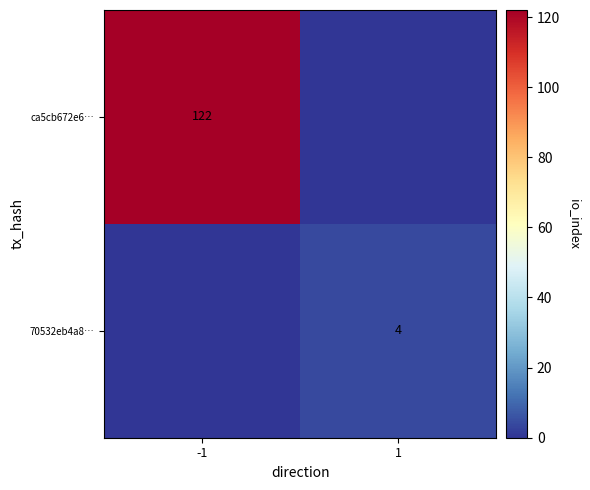

True or false: ca5cb672e6… has a value of 122 at -1.

True